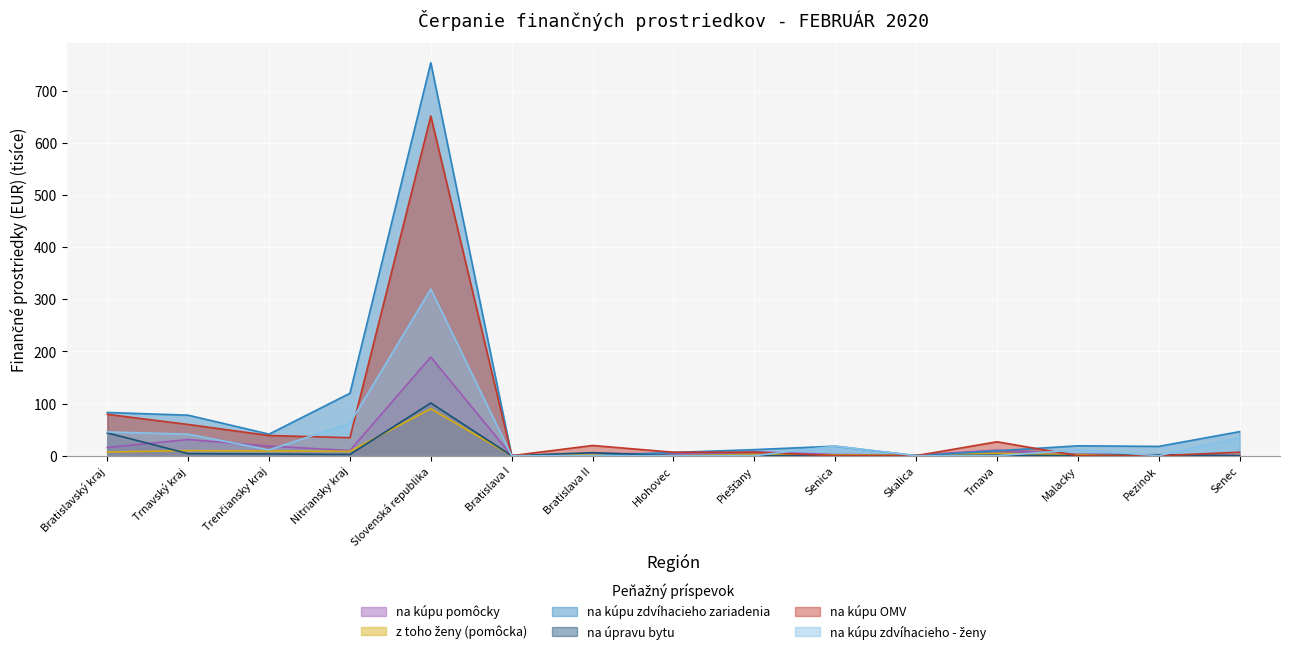

In na kúpu zdvíhacieho zariadenia, how many points are higher than both neighbors (excluding endpoints)?

3